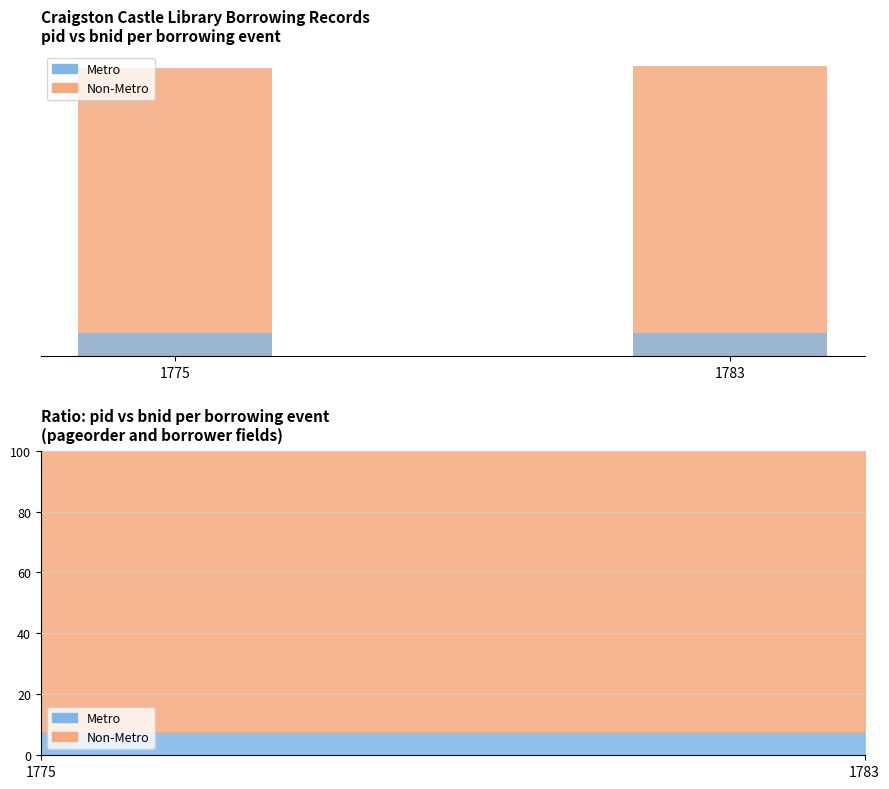

Rank the series at 1775 from highest to lowest value.

Non-Metro, Metro